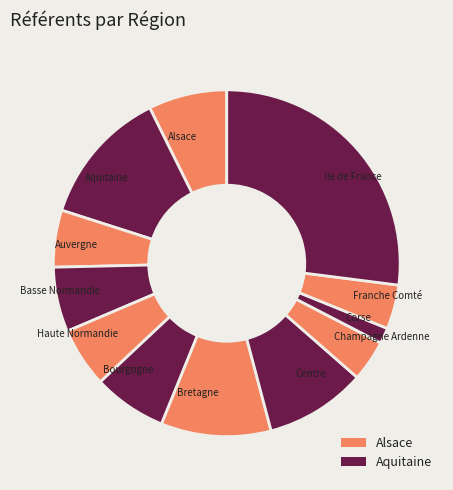

Which category has the smallest portion of the pie?

Corse